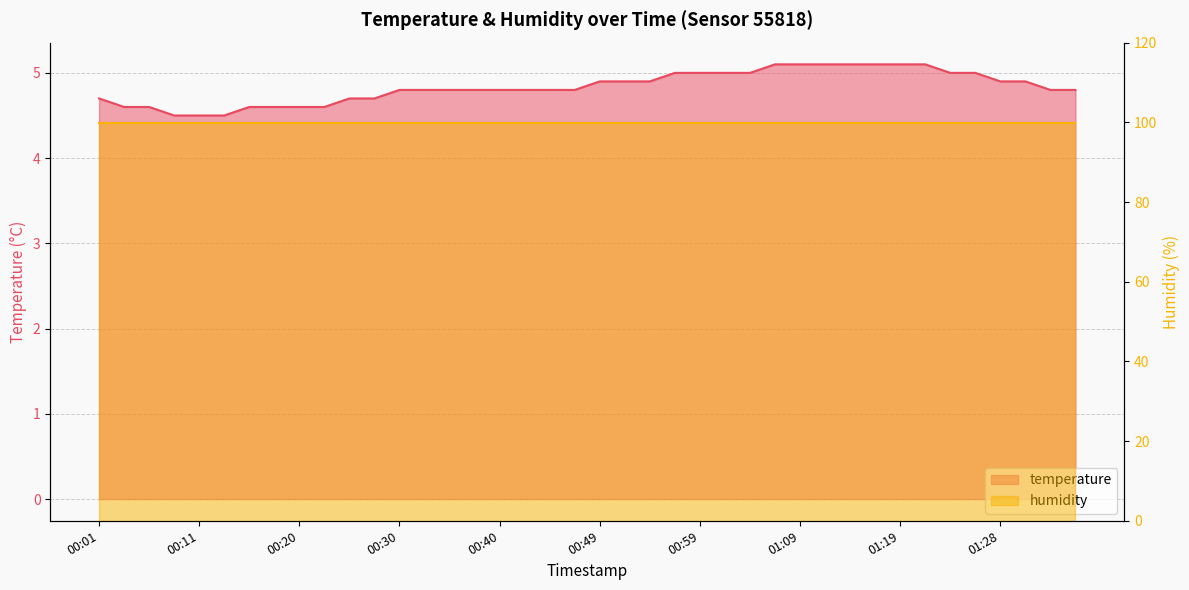

Which has a higher value, 00:37 or 00:47?

00:37